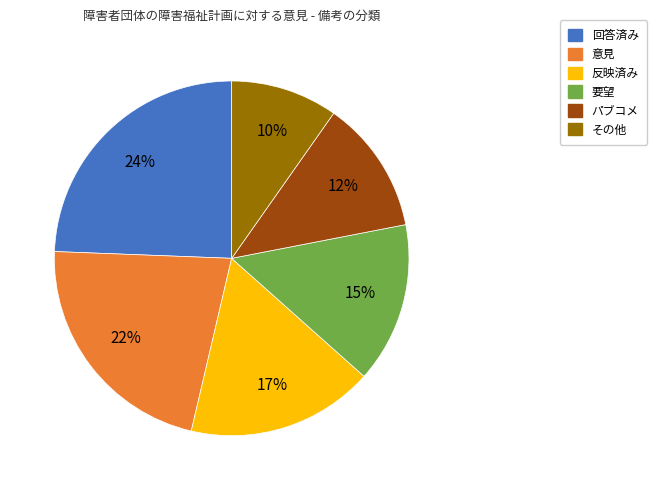

To the nearest percent, what is the difference between the 要望 and 意見 slice percentages?

7%